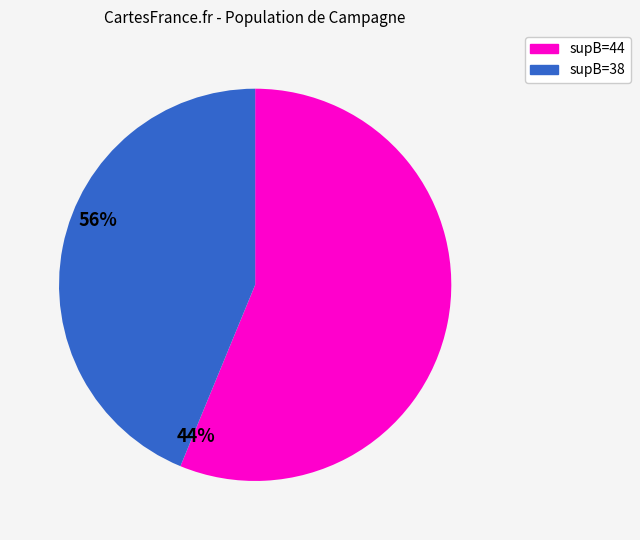

Is there any slice that represents more than half of the pie?

Yes